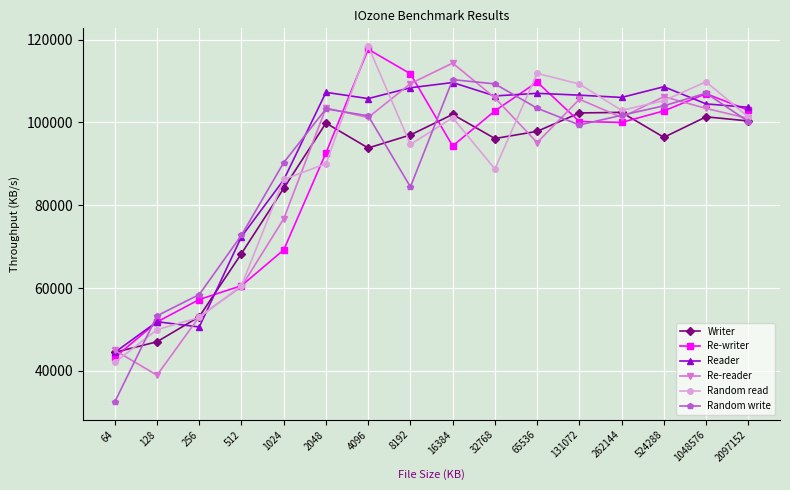

At how many categories does at least one series exceed 85772?

12